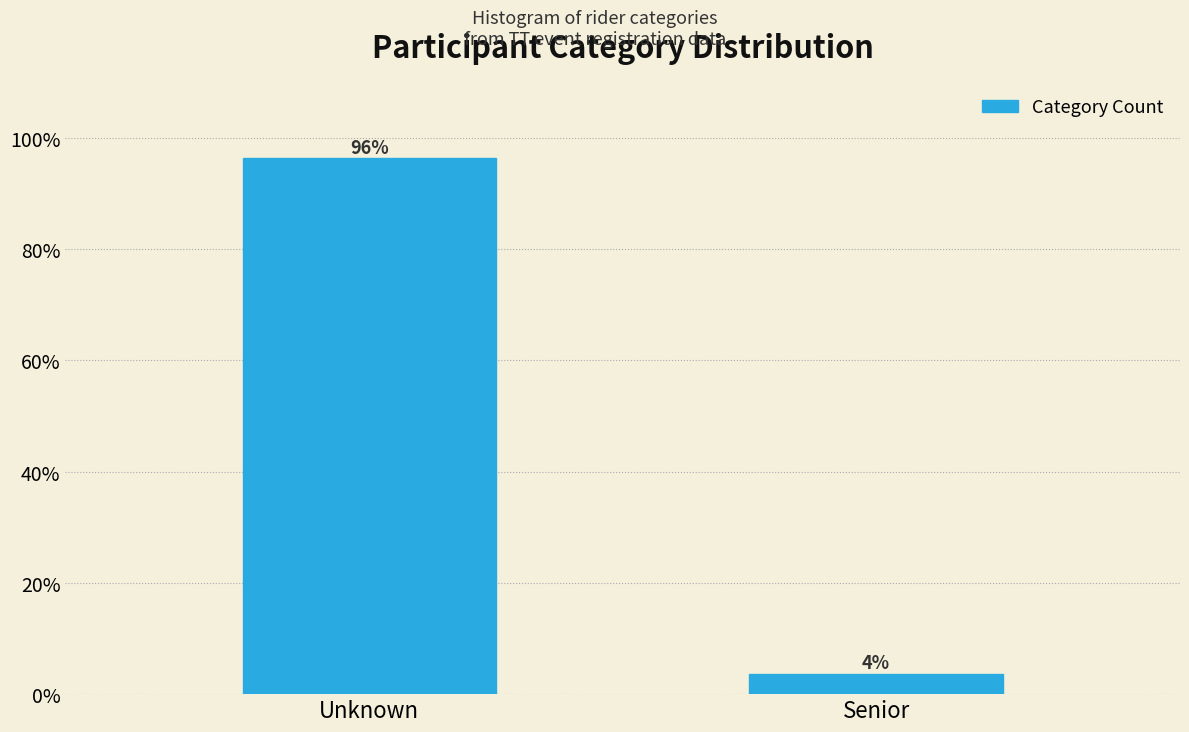

Which has a higher value, Senior or Unknown?

Unknown